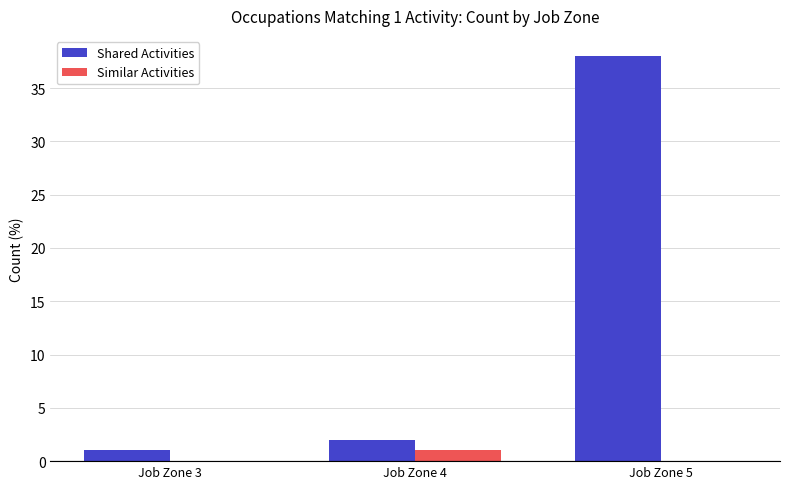

What is the spread (max minus min) of values at Job Zone 5?

38